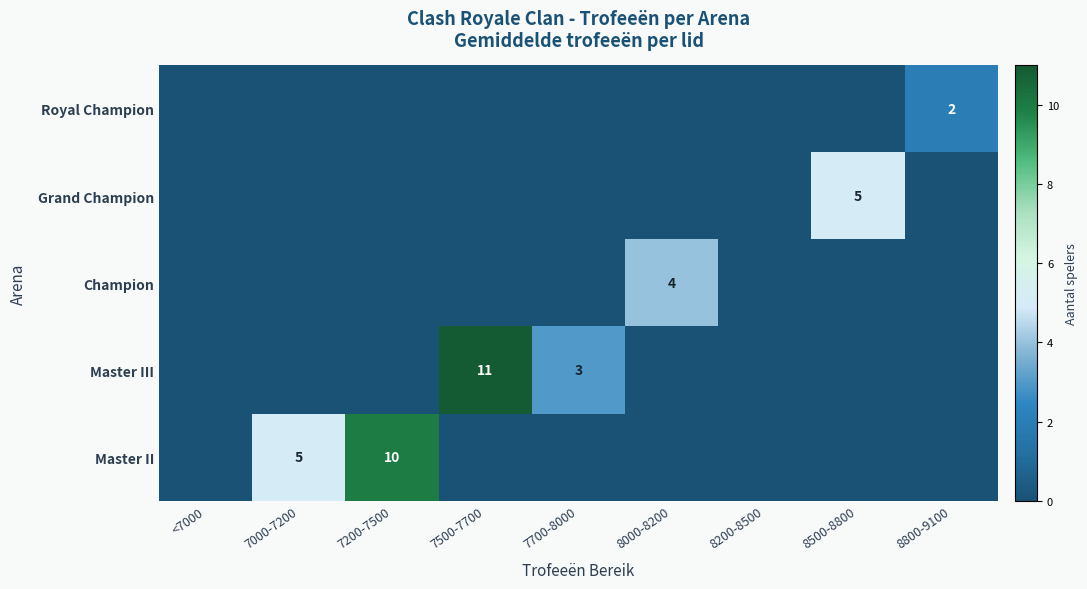

What is the difference between the maximum and second lowest values in the Grand Champion series?

5